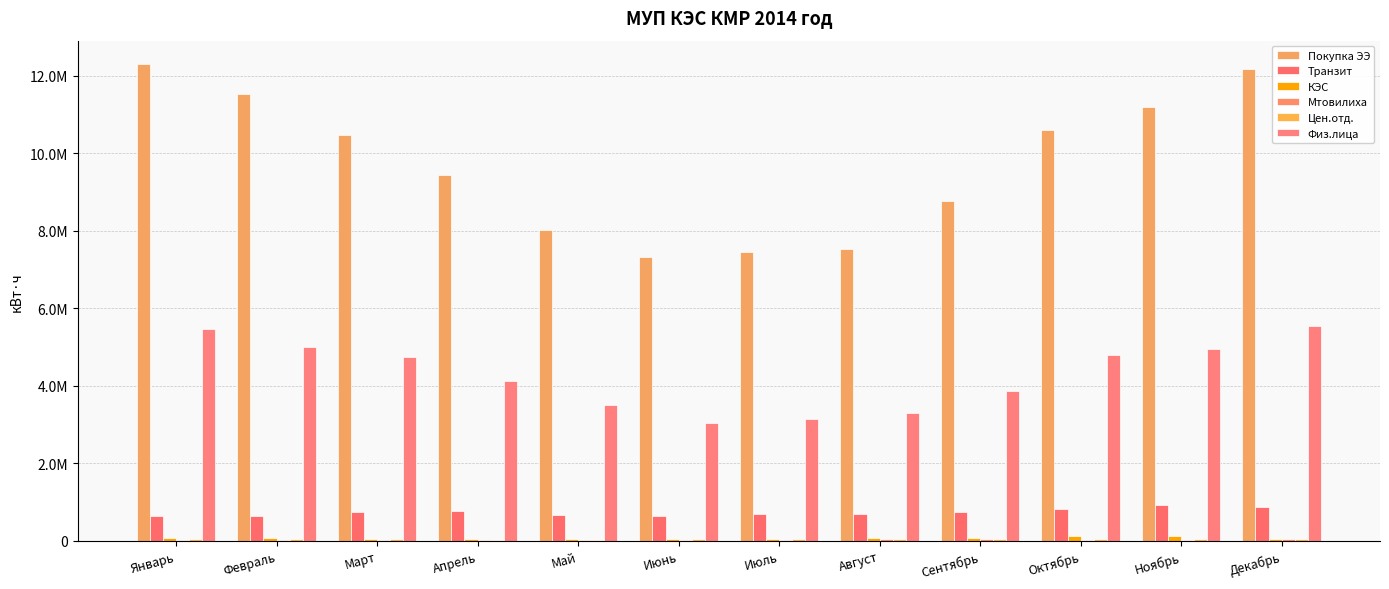

Which category has the highest value across all series?

Январь